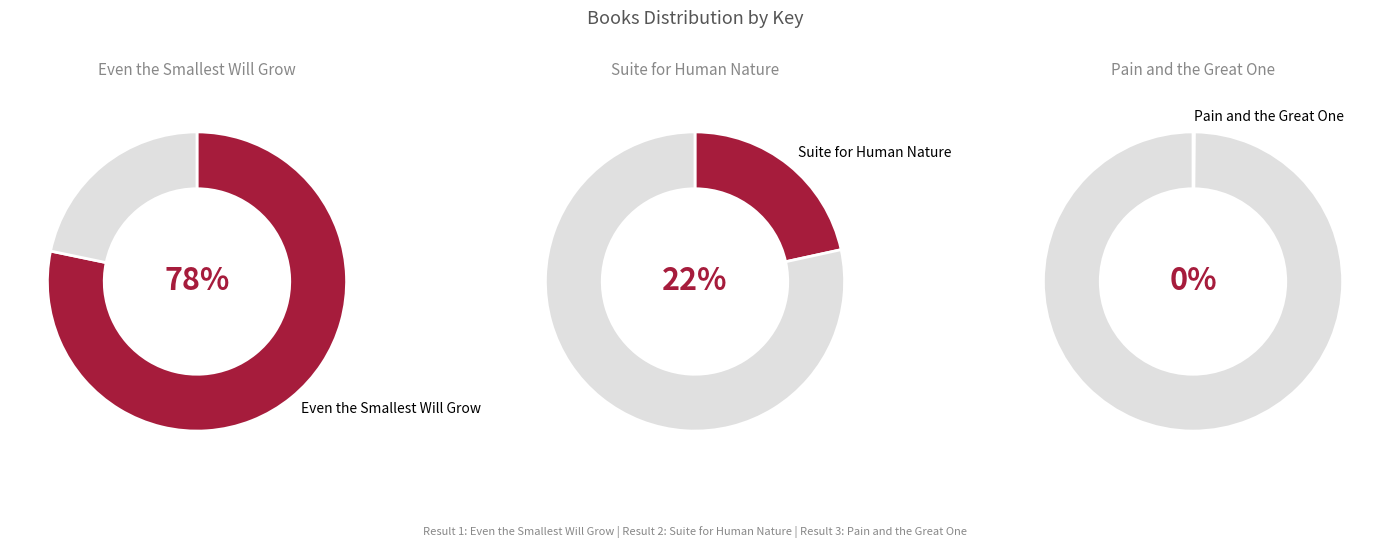

To the nearest percent, what is the combined percentage of Suite for Human Nature and Even the Smallest Will Grow?

100%